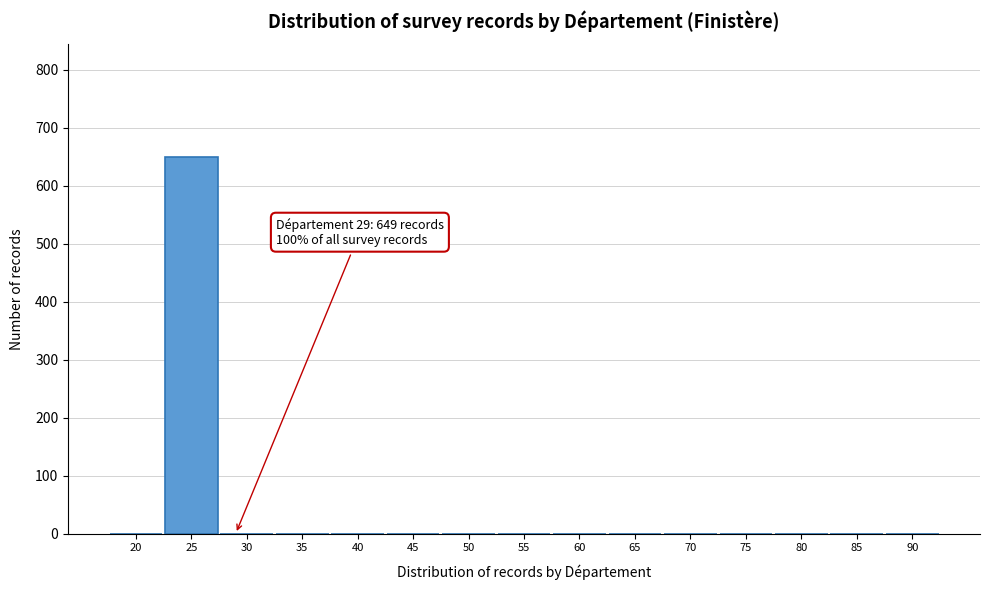

Reading right to left, list all the values displayed in this chart.

90=0	85=0	80=0	75=0	70=0	65=0	60=0	55=0	50=0	45=0	40=0	35=0	30=0	25=649	20=0